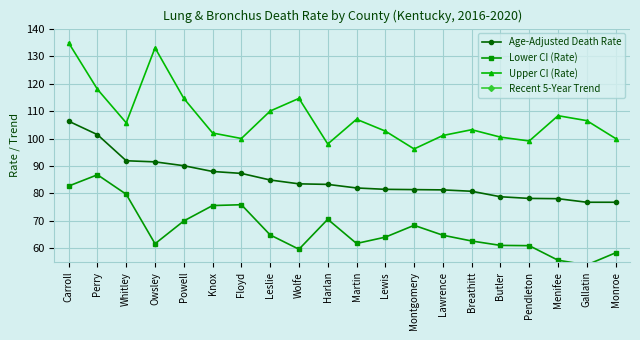

What is the difference between the maximum and minimum values in the Lower CI (Rate) series?

32.8